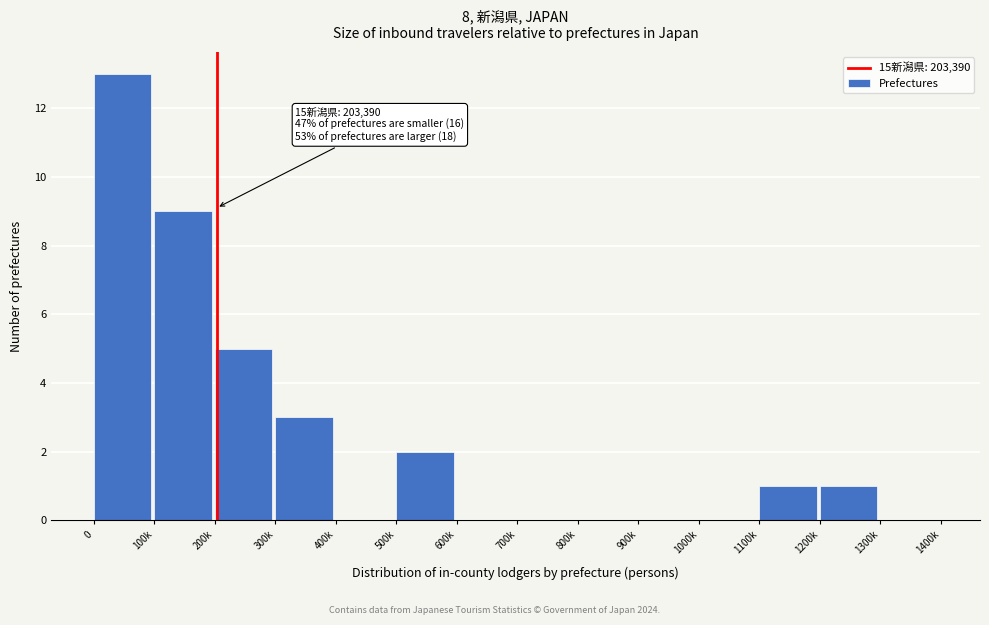

Reading left to right, transcribe all the data shown in this chart.

0=13	100k=9	200k=5	300k=3	400k=0	500k=2	600k=0	700k=0	800k=0	900k=0	1000k=0	1100k=1	1200k=1	1300k=0